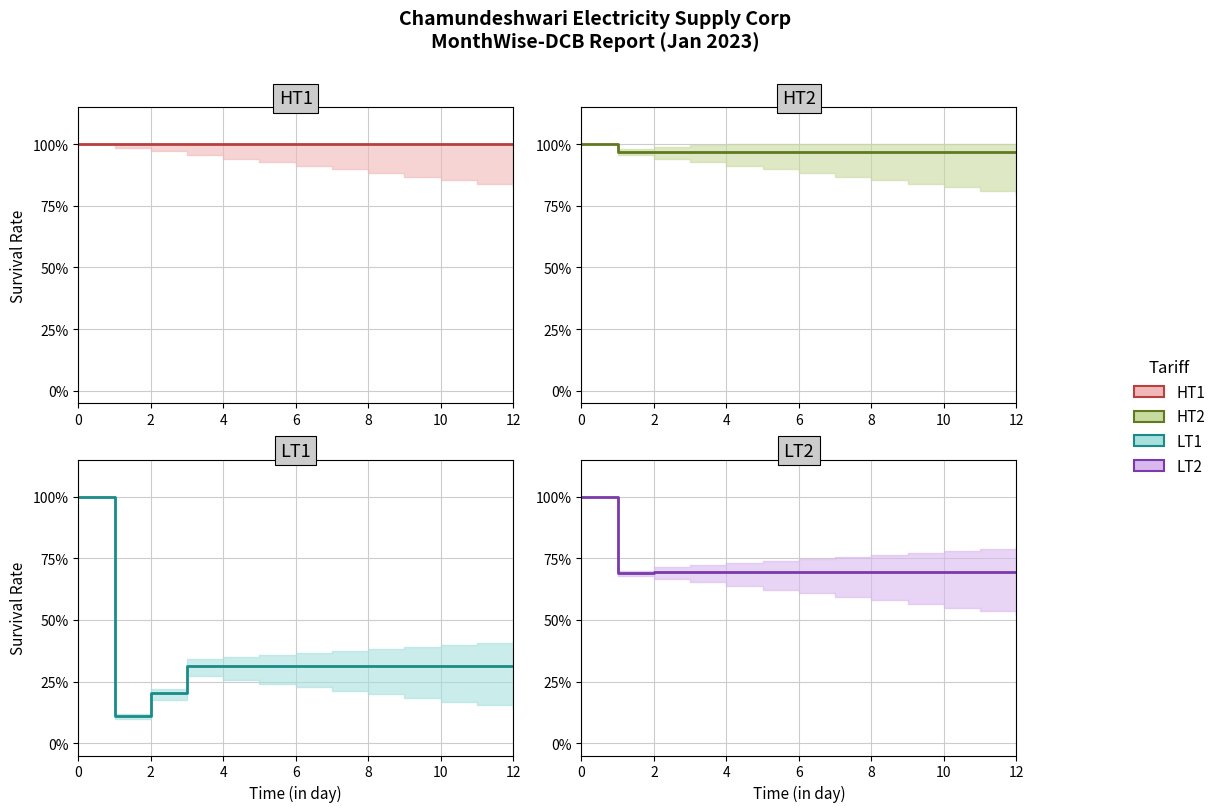

What is the sum of all HT2 values?

12.6